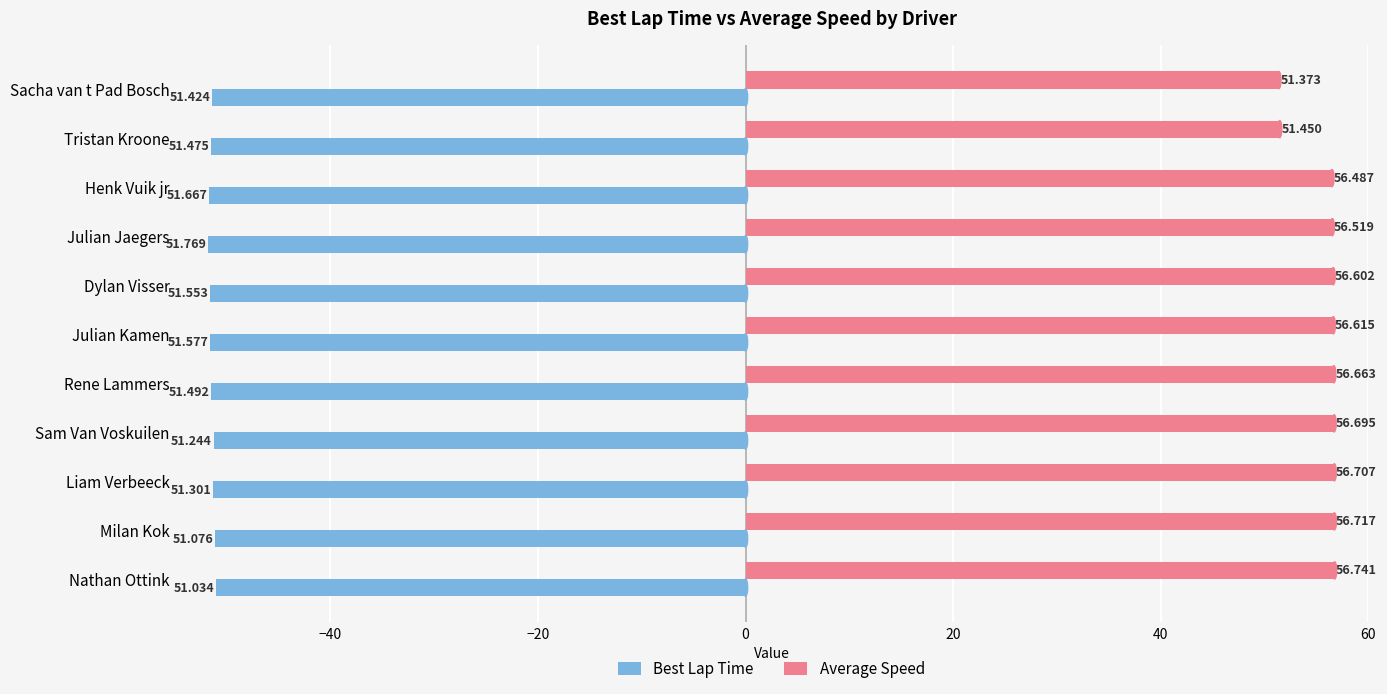

At which label does Average Speed reach its minimum?

Sacha van t Pad Bosch